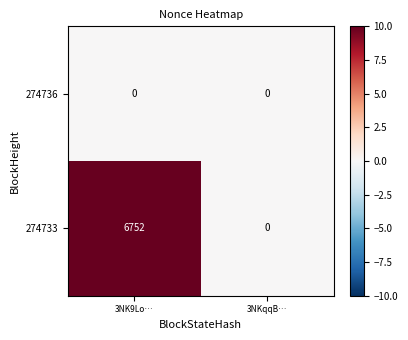

List the series in order of their overall mean, lowest first.

274736, 274733